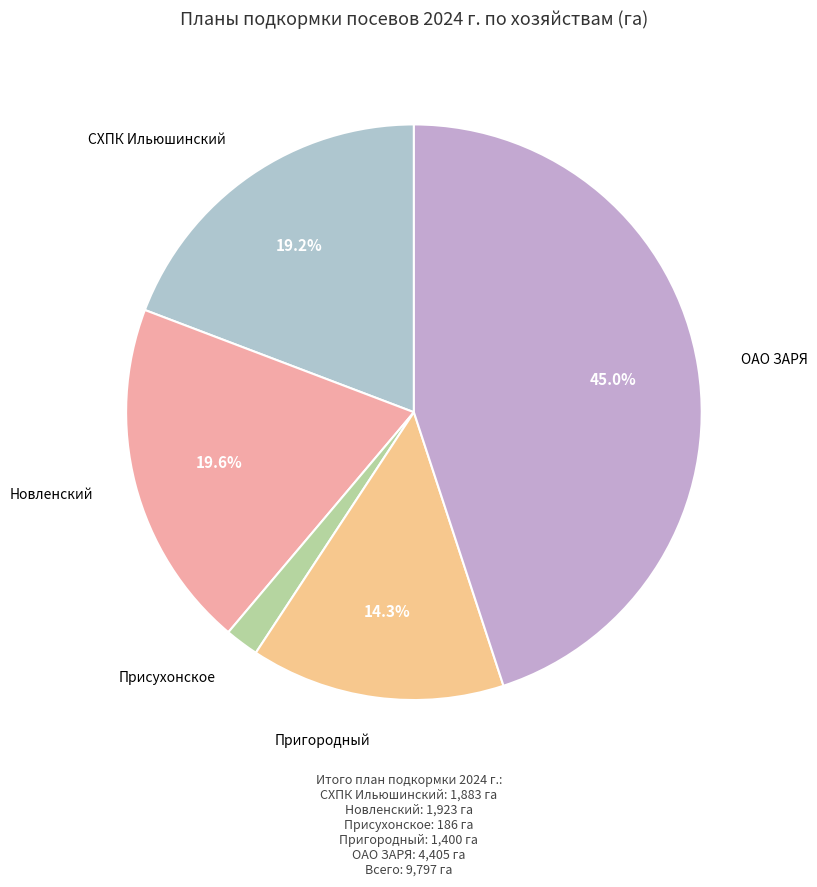

Is it true that Новленский is 26% of the pie?

False